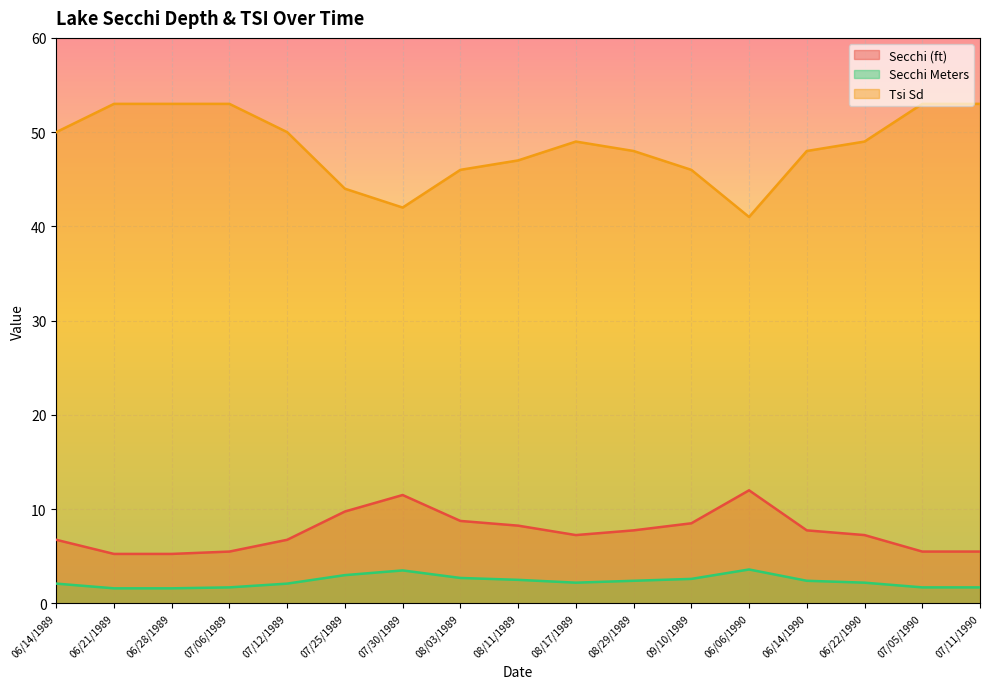

Which series has the widest spread of values?

Tsi Sd